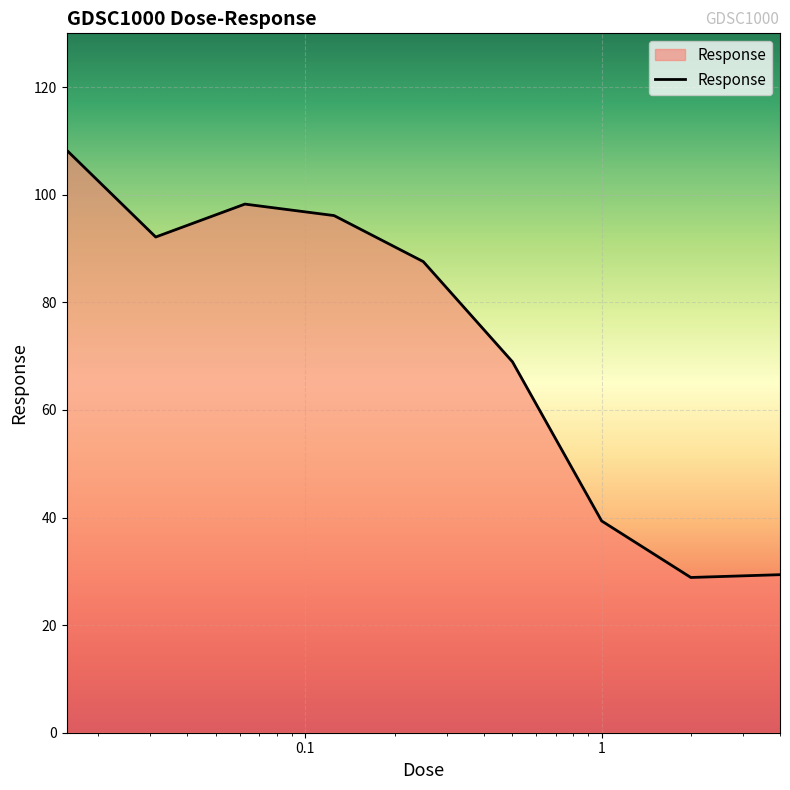

What is the maximum value shown in the chart?

108.3